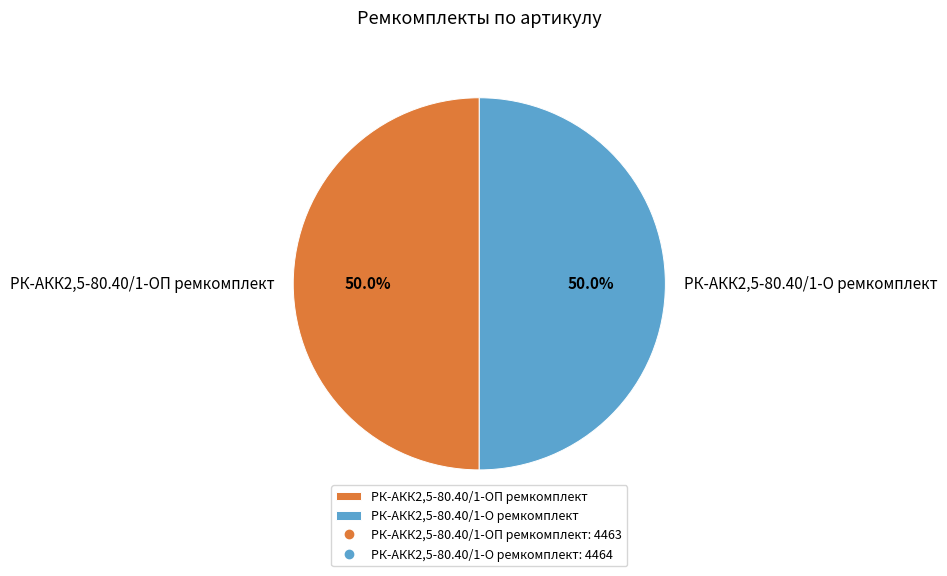

What is the ratio of the value at РК-АКК2,5-80.40/1-О ремкомплект to the value at РК-АКК2,5-80.40/1-ОП ремкомплект?

1.0